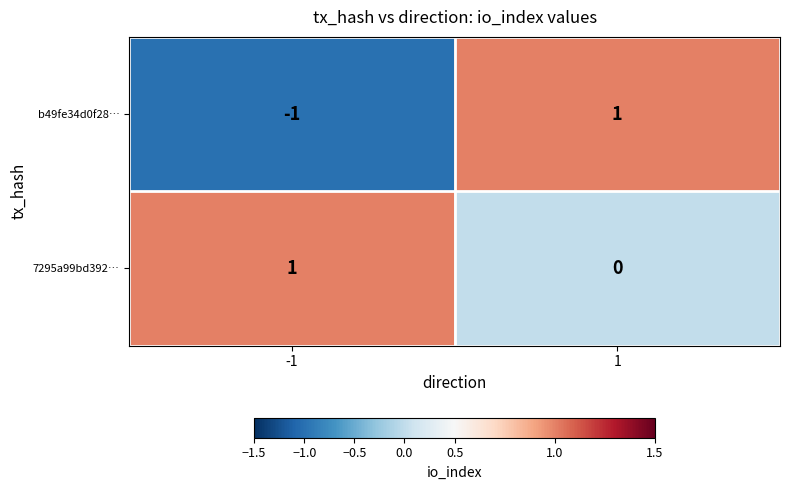

What is the spread (max minus min) of values at -1?

2